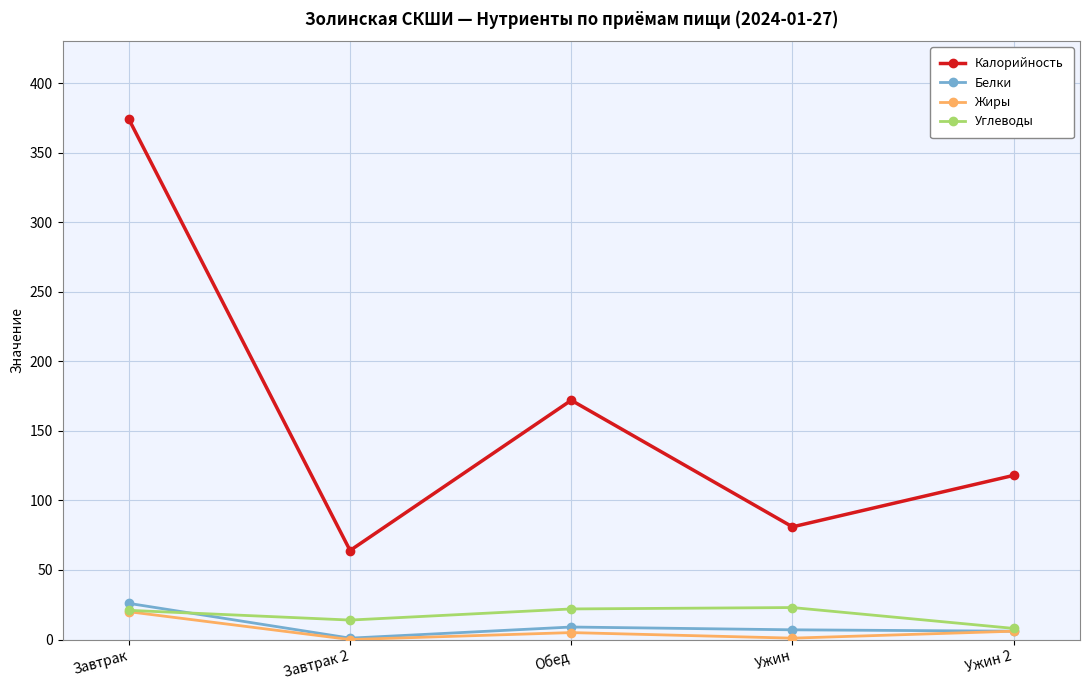

Which series has the largest range (max minus min)?

Калорийность